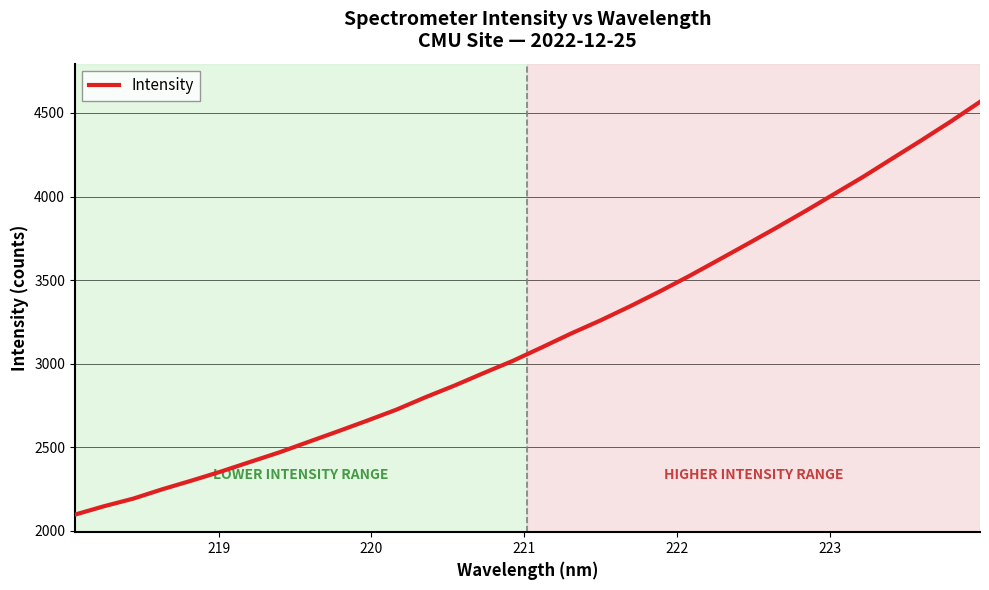

What is the maximum value shown in the chart?

4566.2